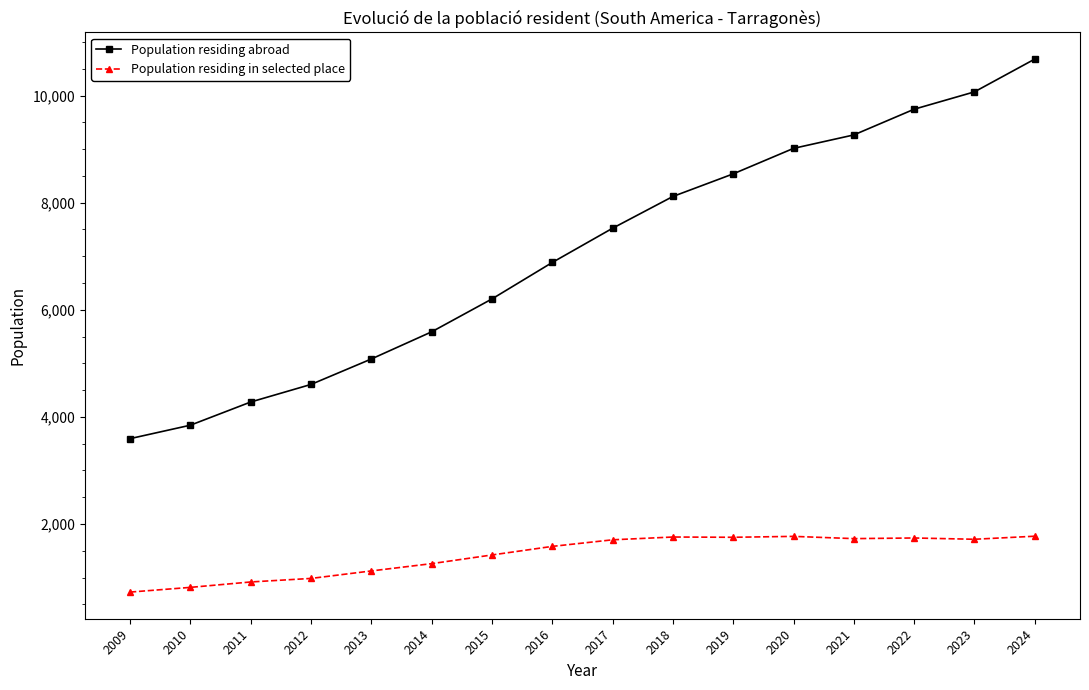

True or false: Population residing abroad and Population residing in selected place cross at least once.

False